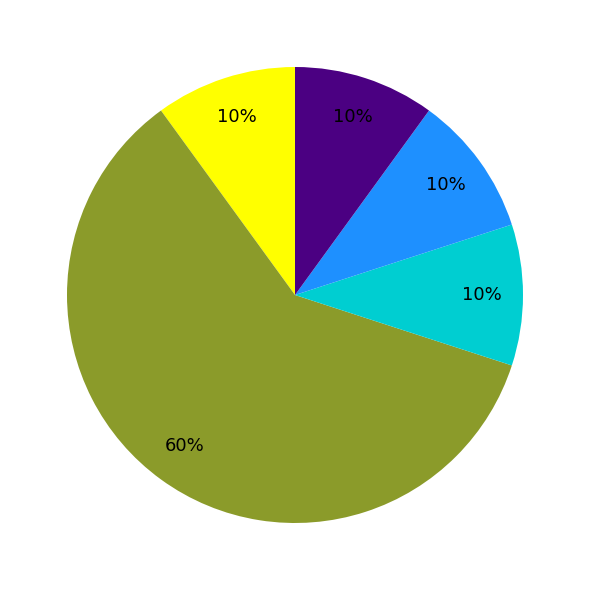

Is there any slice that represents more than half of the pie?

Yes